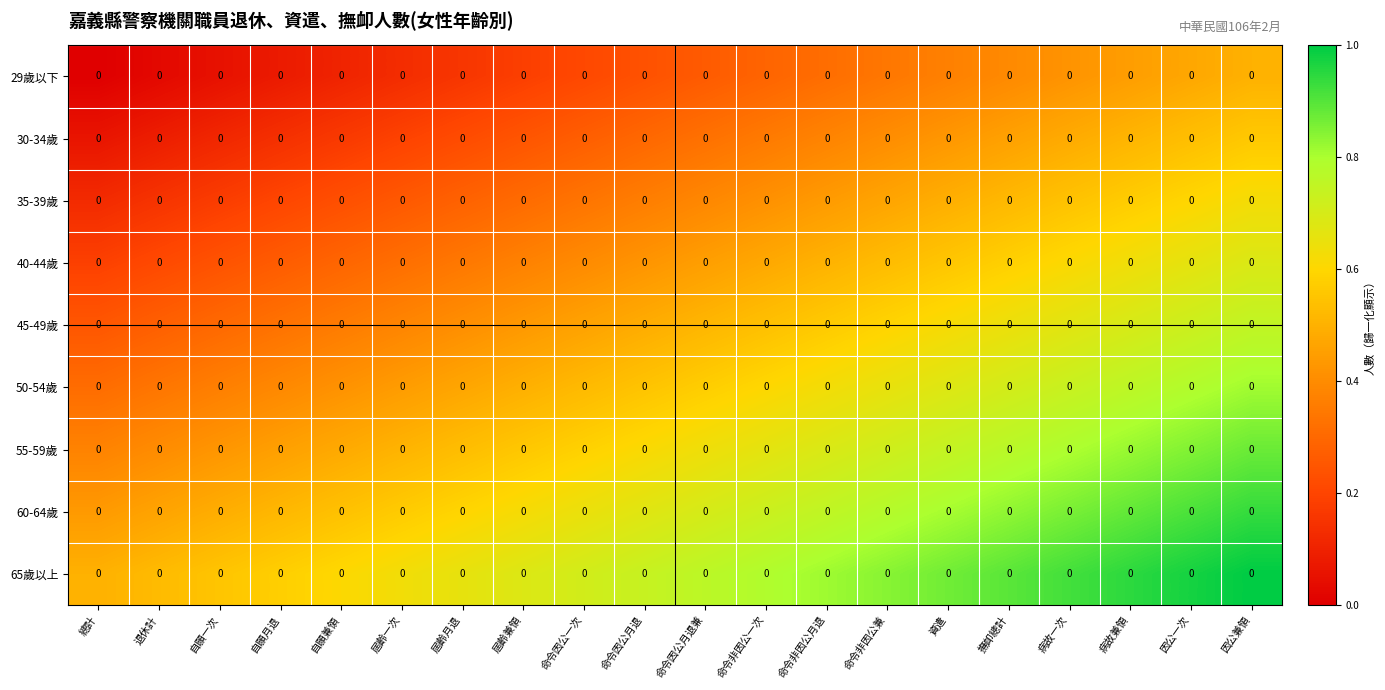

The value of 50-54歲 at 自願一次 is 0.1. True or false?

False